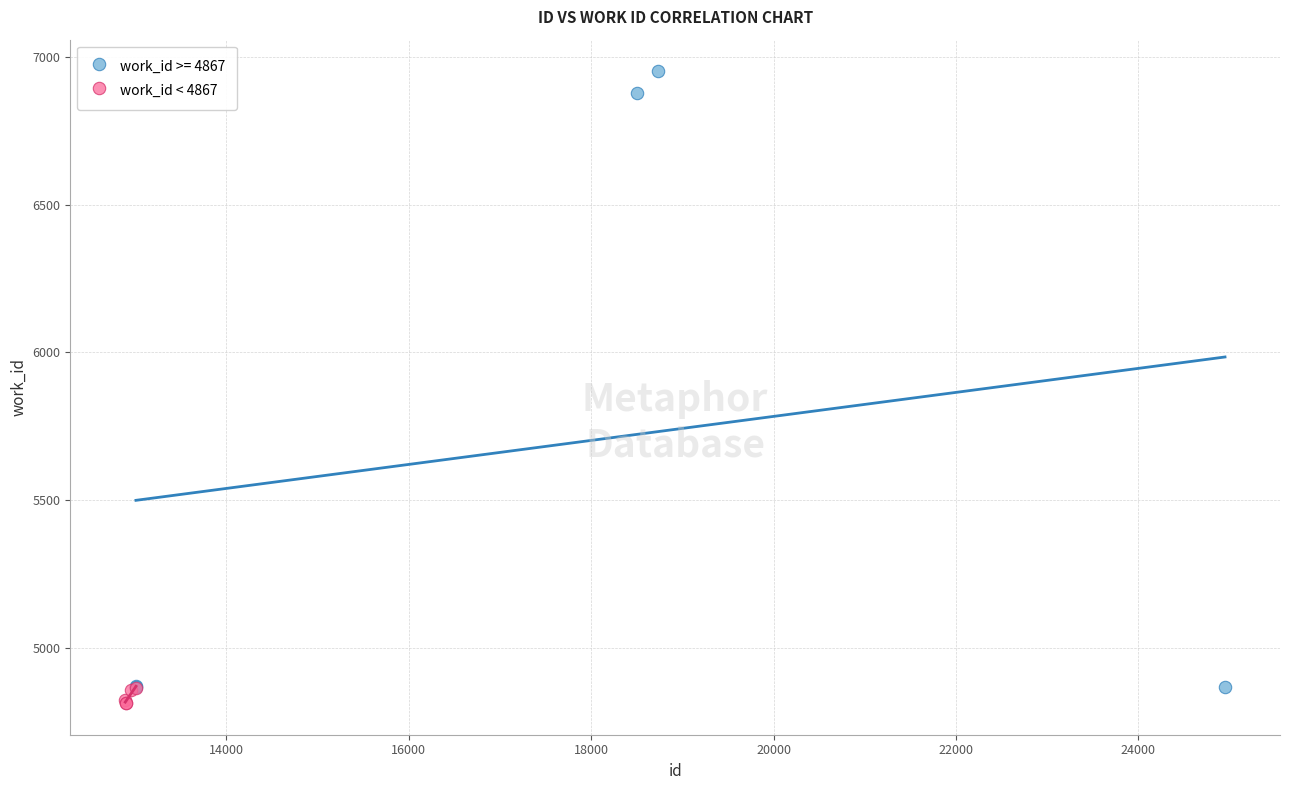

Which series has the largest Y range (max minus min)?

work_id >= 4867